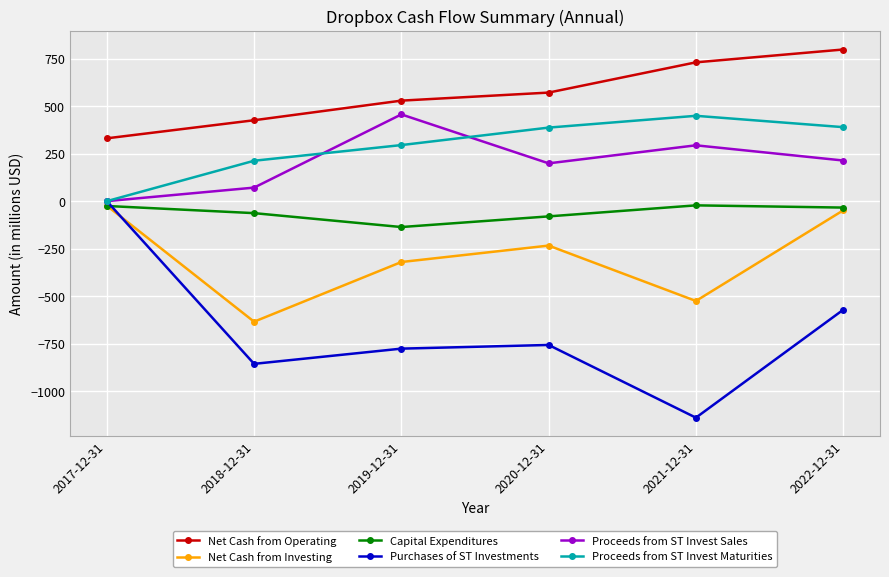

Is it true that Proceeds from ST Invest Maturities equals 554.0 at 2022-12-31?

False